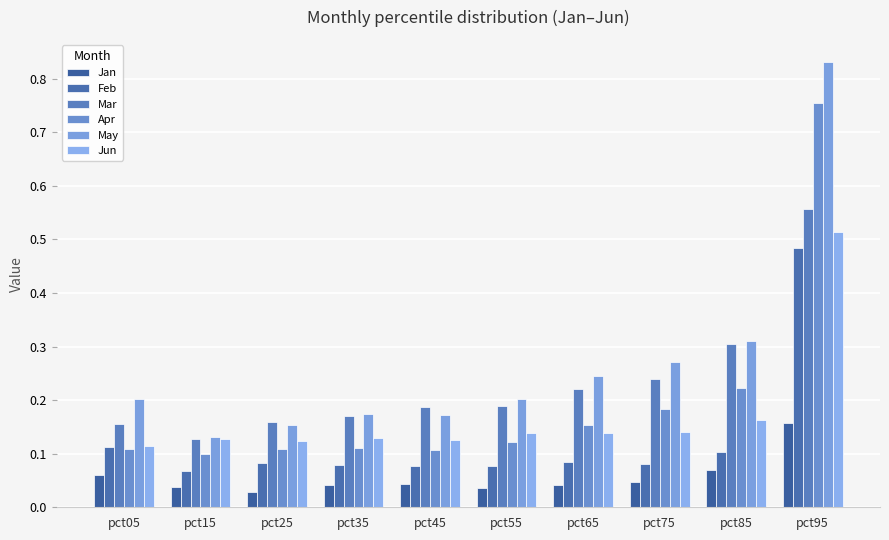

What is the value of the Apr bar at the 7th from the left?

0.2